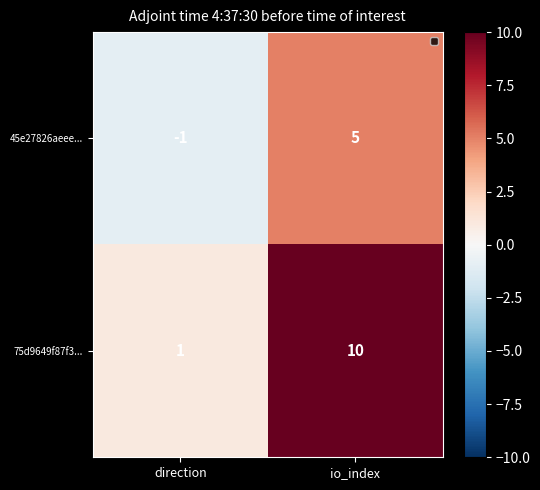

Which label corresponds to the smallest value in the chart?

direction